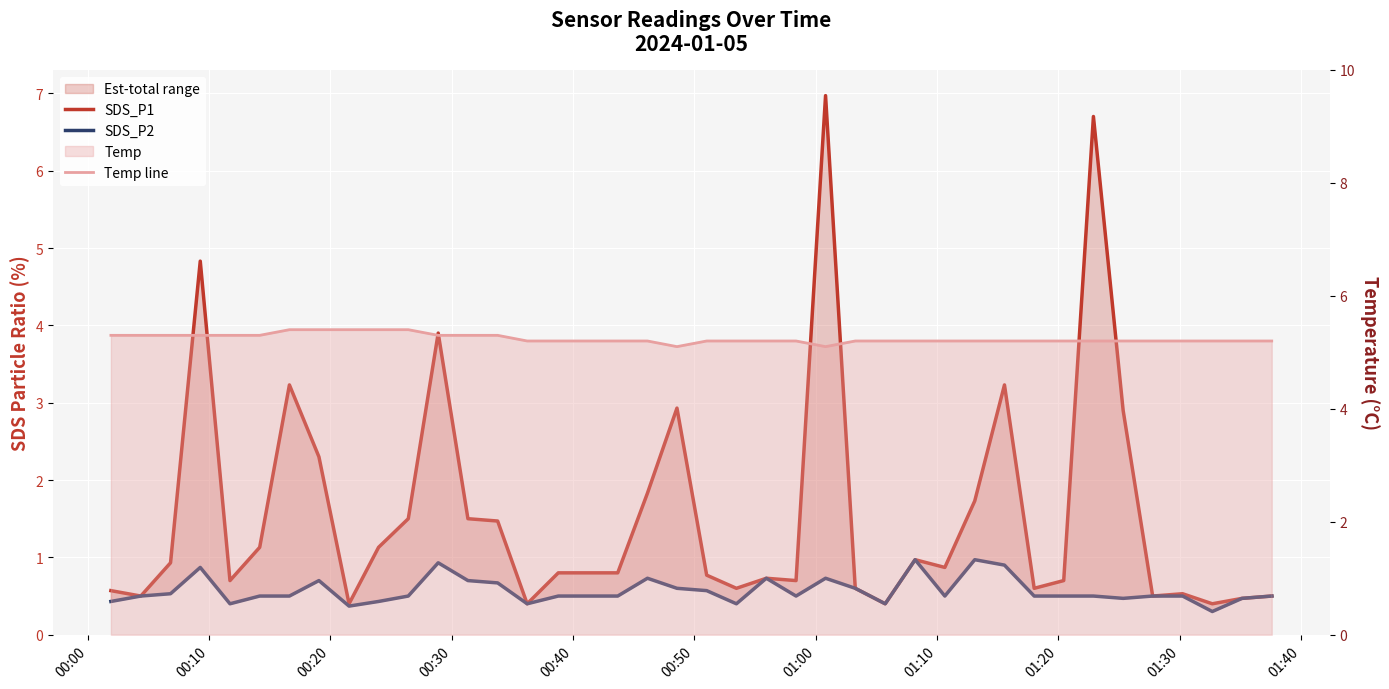

Which series has the widest spread of values?

SDS_P1